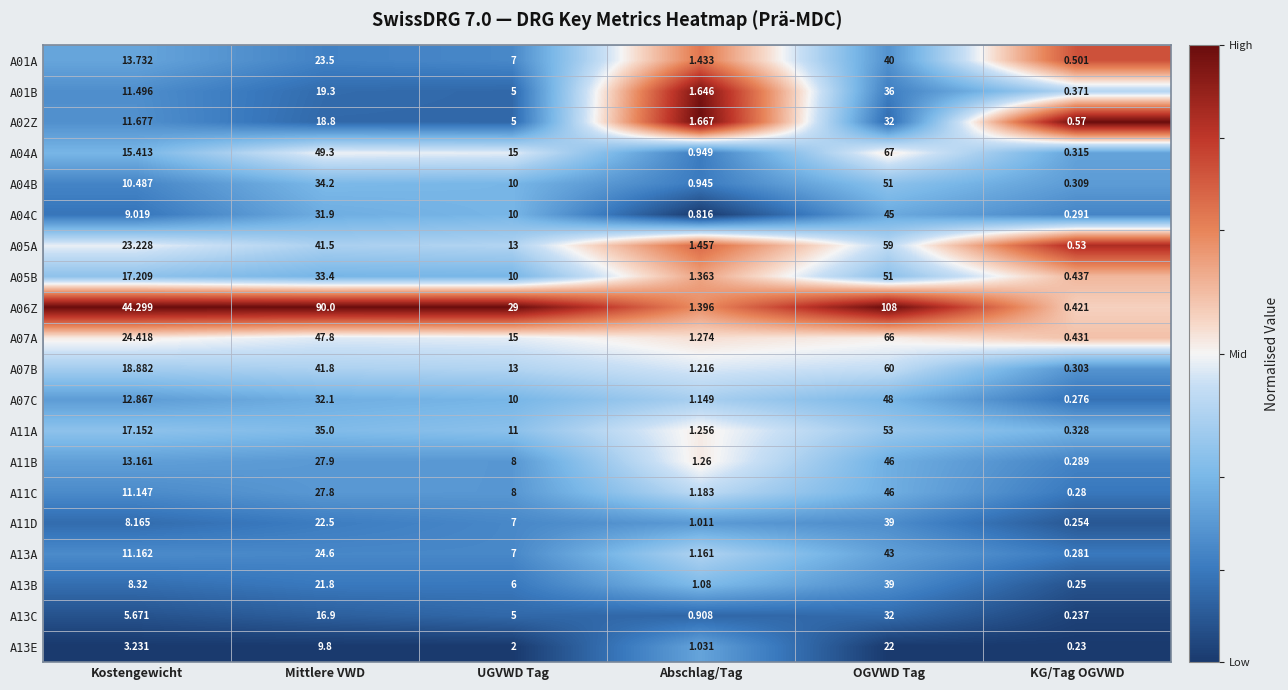

Which category has the highest value across all series?

OGVWD Tag